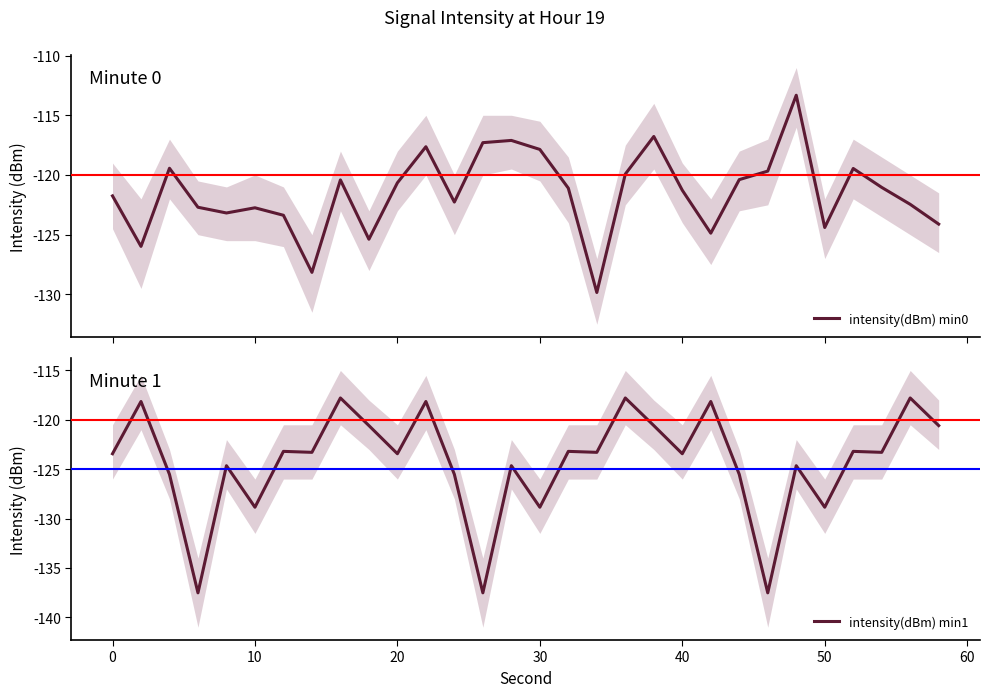

What is the lowest value of the intensity(dBm) min0 series?

-129.8